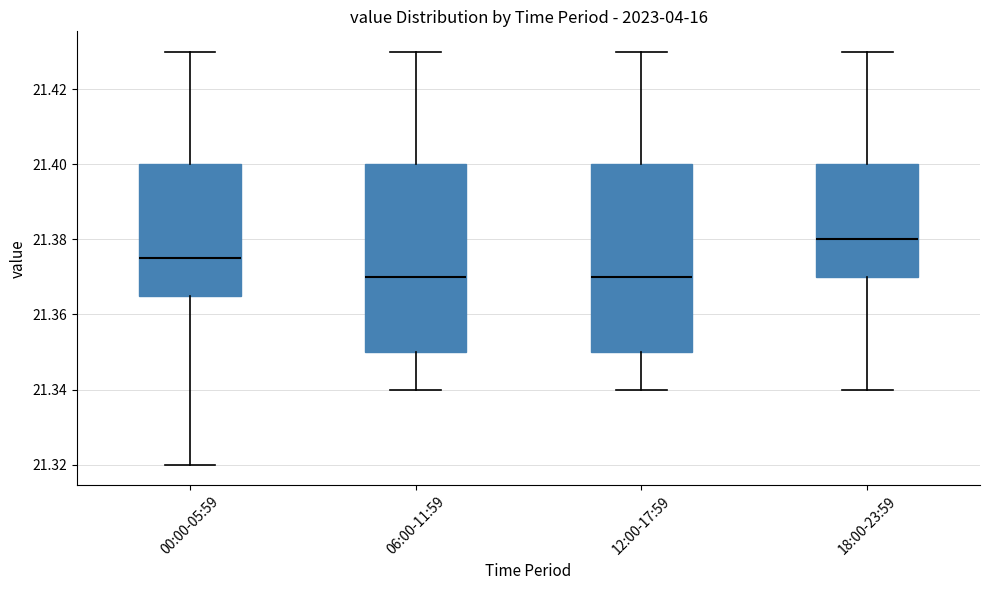

Reading left to right, transcribe this box plot: for each box, give where its median line is, the range the box spans, and where its two whiskers end, as read against the y-axis. The values are not printed on the chart, so give them approximately, as read against the axis.

00:00-05:59: median 21.376, box 21.366 to 21.400, whiskers 21.320 to 21.430
06:00-11:59: median 21.370, box 21.350 to 21.400, whiskers 21.340 to 21.430
12:00-17:59: median 21.370, box 21.350 to 21.400, whiskers 21.340 to 21.430
18:00-23:59: median 21.380, box 21.370 to 21.400, whiskers 21.340 to 21.430